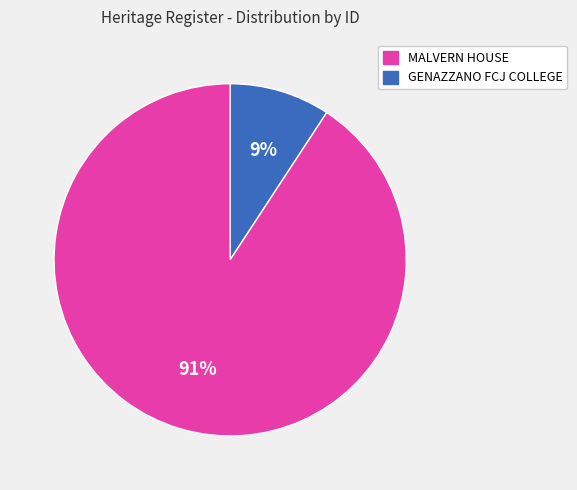

True or false: MALVERN HOUSE accounts for 1% of the total.

False